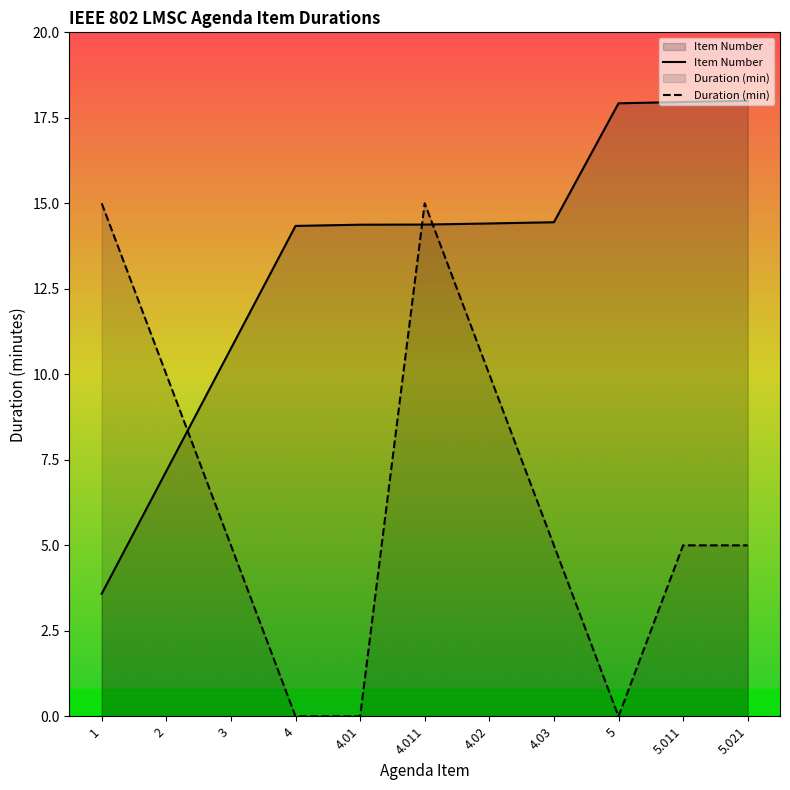

Which series has the widest spread of values?

Duration (min)